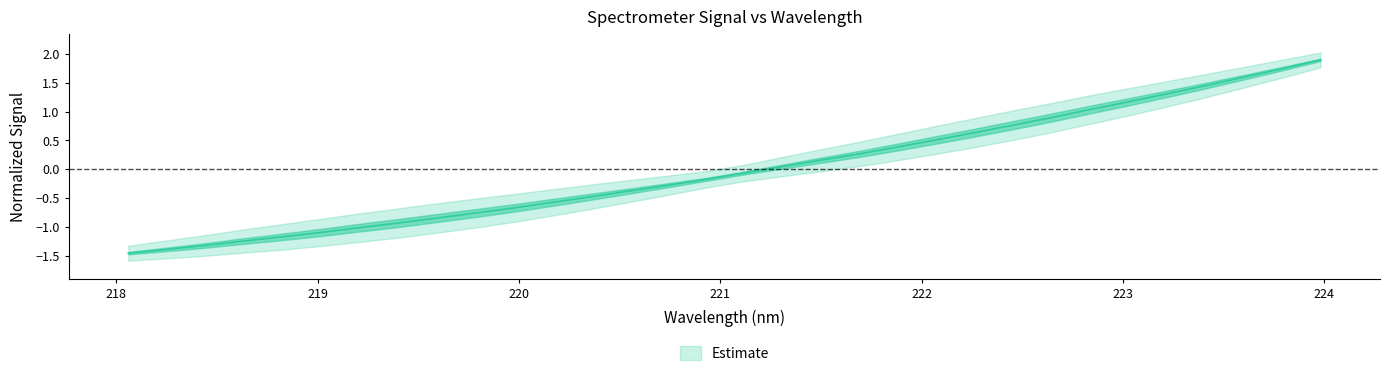

List the labels in order of value, smallest first.

218.0596, 218.2508, 218.442, 218.6332, 218.8244, 219.0156, 219.2067, 219.3979, 219.589, 219.7801, 219.9712, 220.1623, 220.3533, 220.5444, 220.7354, 220.9264, 221.1174, 221.3083, 221.4993, 221.6902, 221.8812, 222.0721, 222.263, 222.4538, 222.6447, 222.8355, 223.0264, 223.2172, 223.408, 223.5987, 223.7895, 223.9802